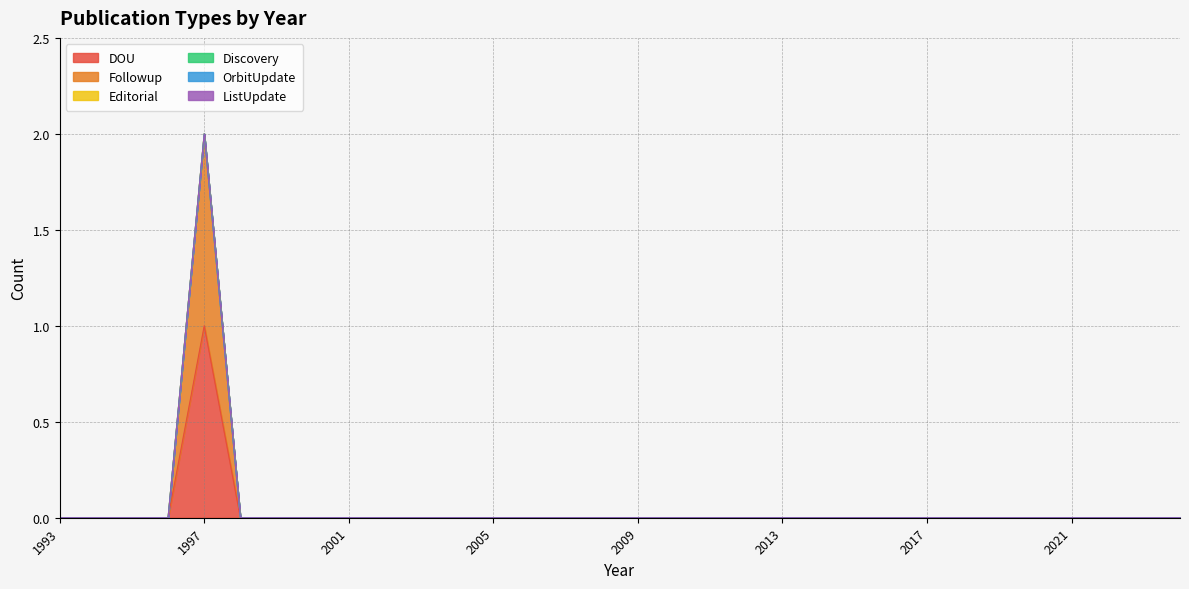

Which series has the largest range (max minus min)?

DOU